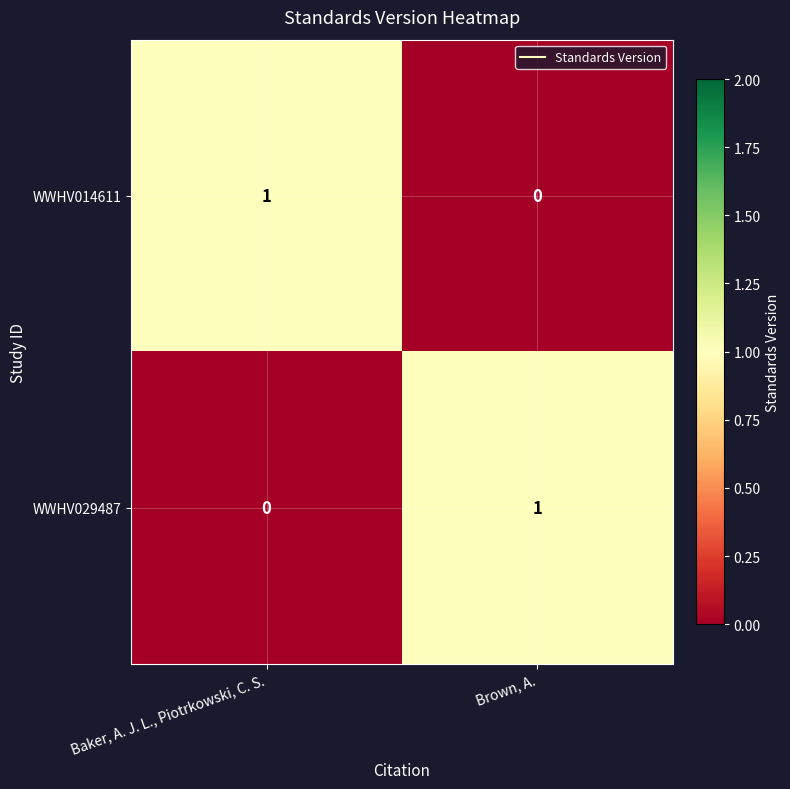

Is it true that WWHV029487 equals 0 at Baker, A. J. L., Piotrkowski, C. S.?

True